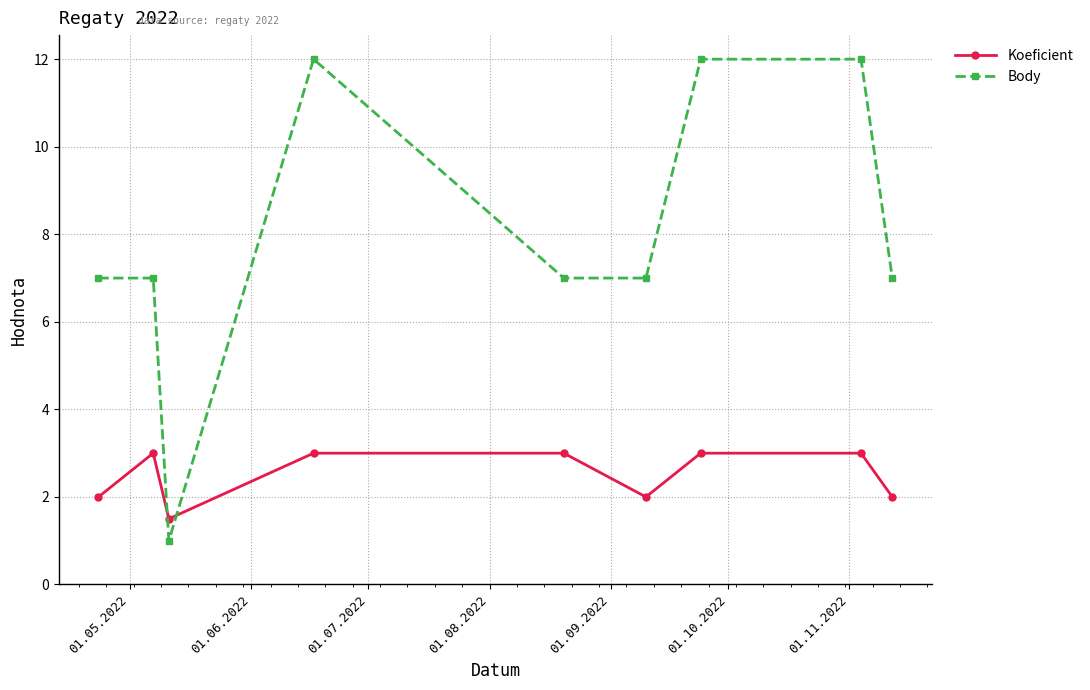

Count the Body values in the range 7 to 12.

8